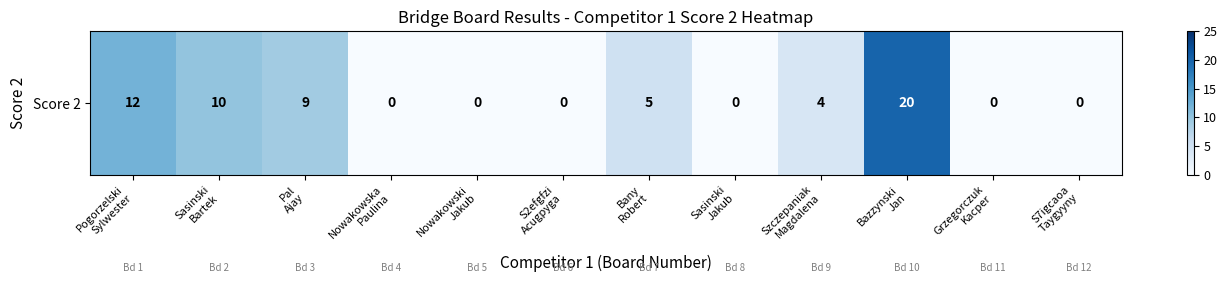

What is the maximum value shown in the chart?

20